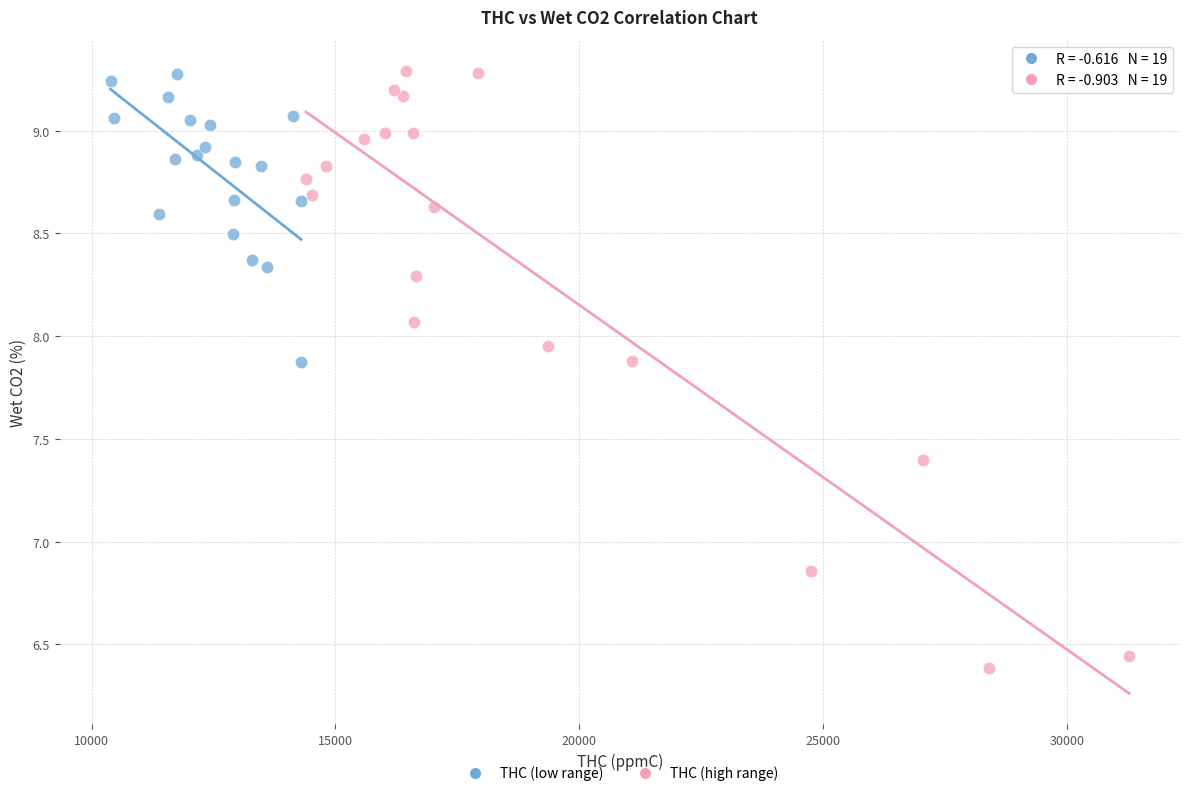

Which series has the largest Y range (max minus min)?

THC (high range)